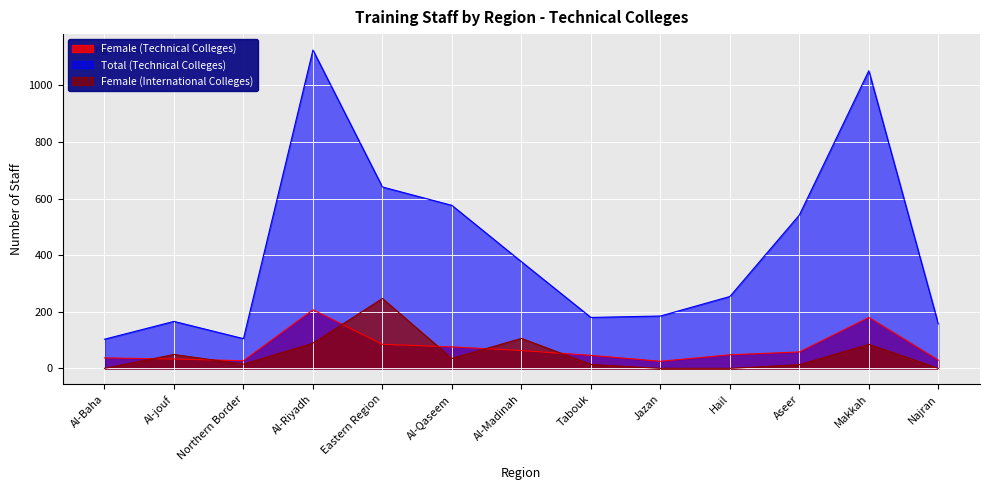

How many series are shown in this chart?

3